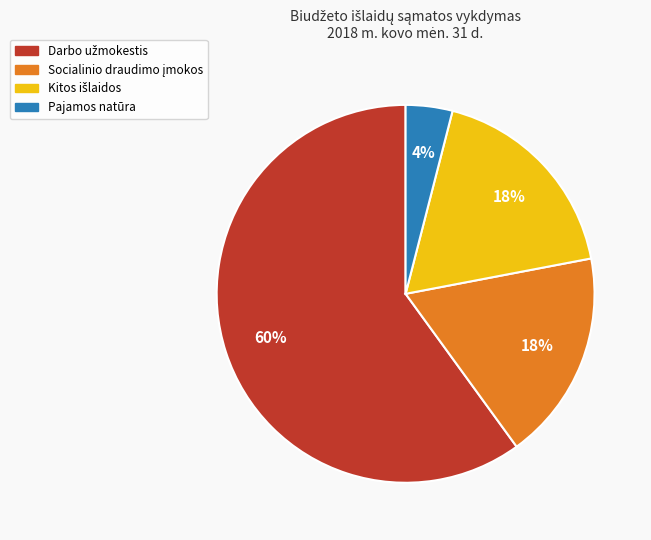

True or false: Pajamos natūra accounts for 9% of the total.

False